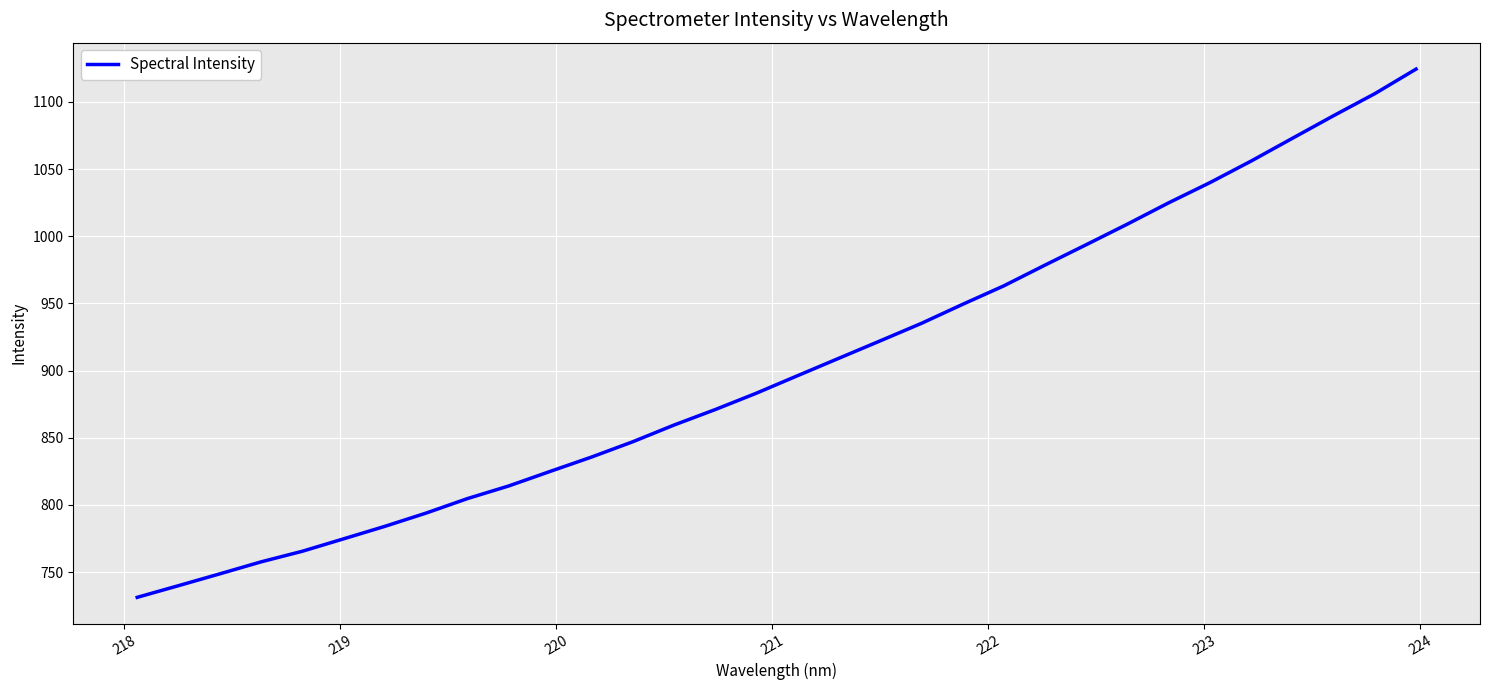

What is the minimum value shown in the chart?

731.2